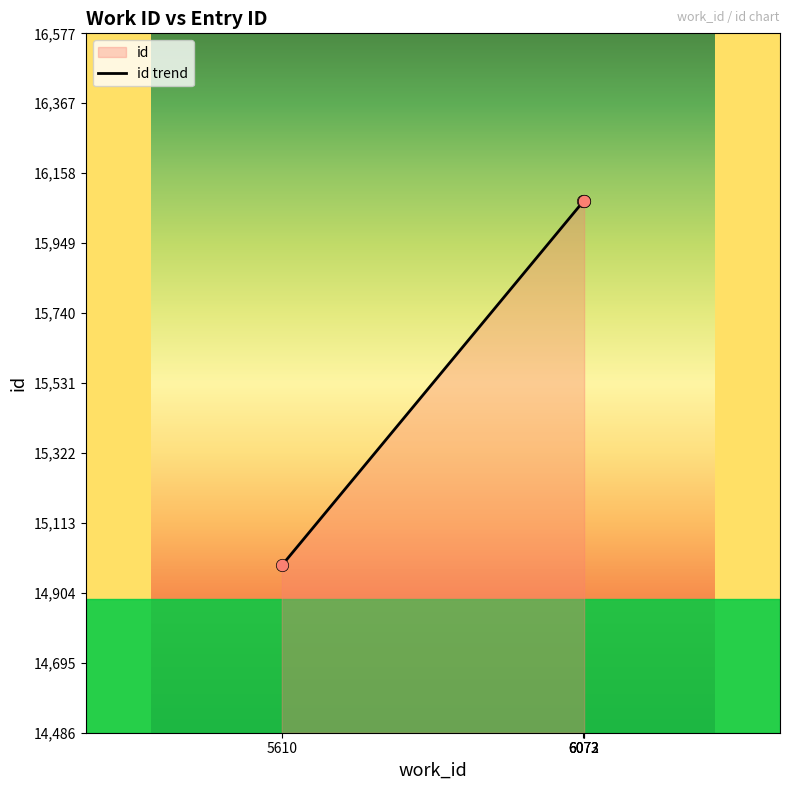

What is the ratio of the value at 6072 to the value at 6073?

1.0